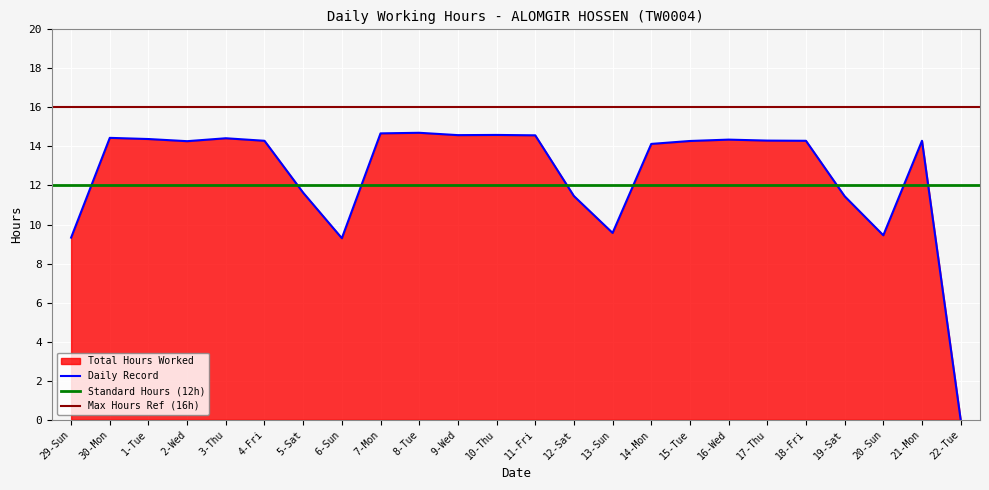

Between 13-Sun and 17-Thu, which is larger?

17-Thu